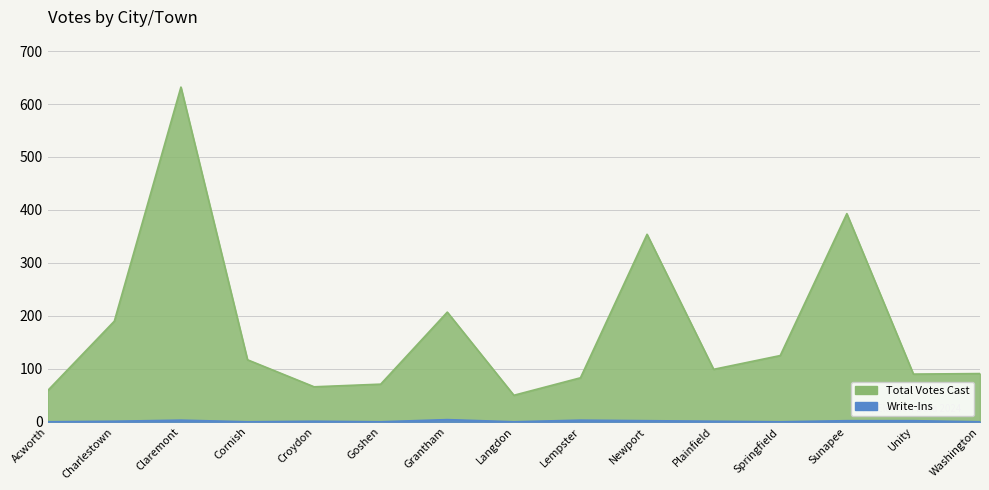

List the series in order of their peak value, lowest first.

Write-Ins, Total Votes Cast